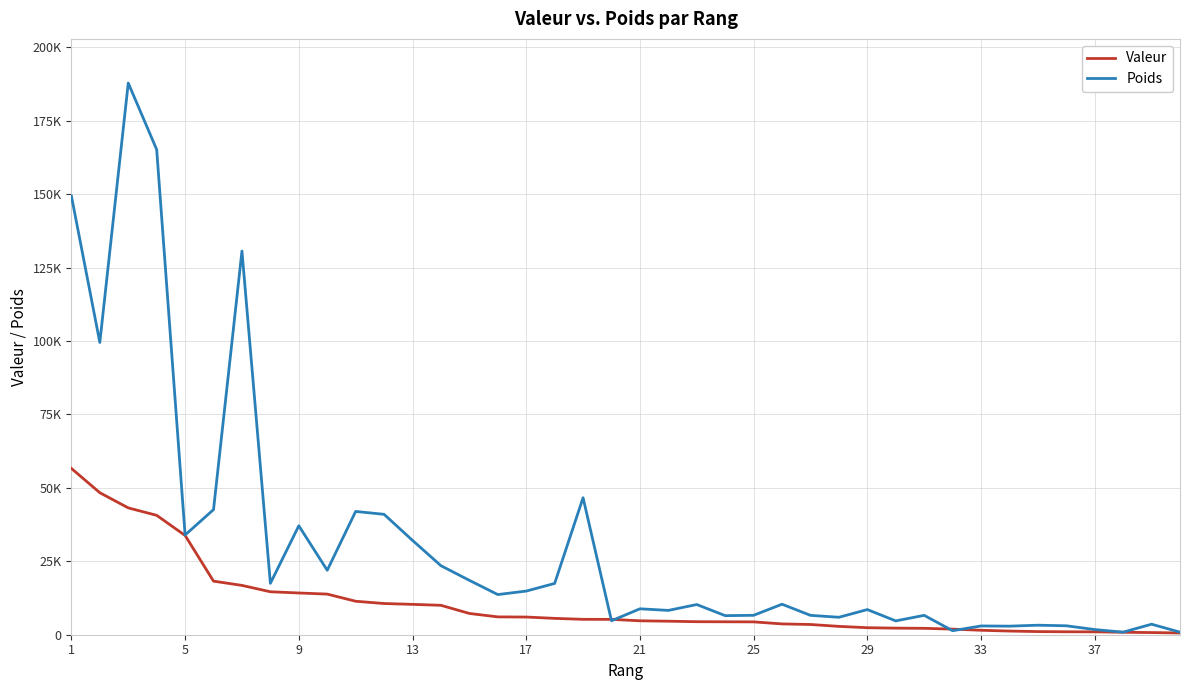

How many interior local peaks does the Poids series have?

13